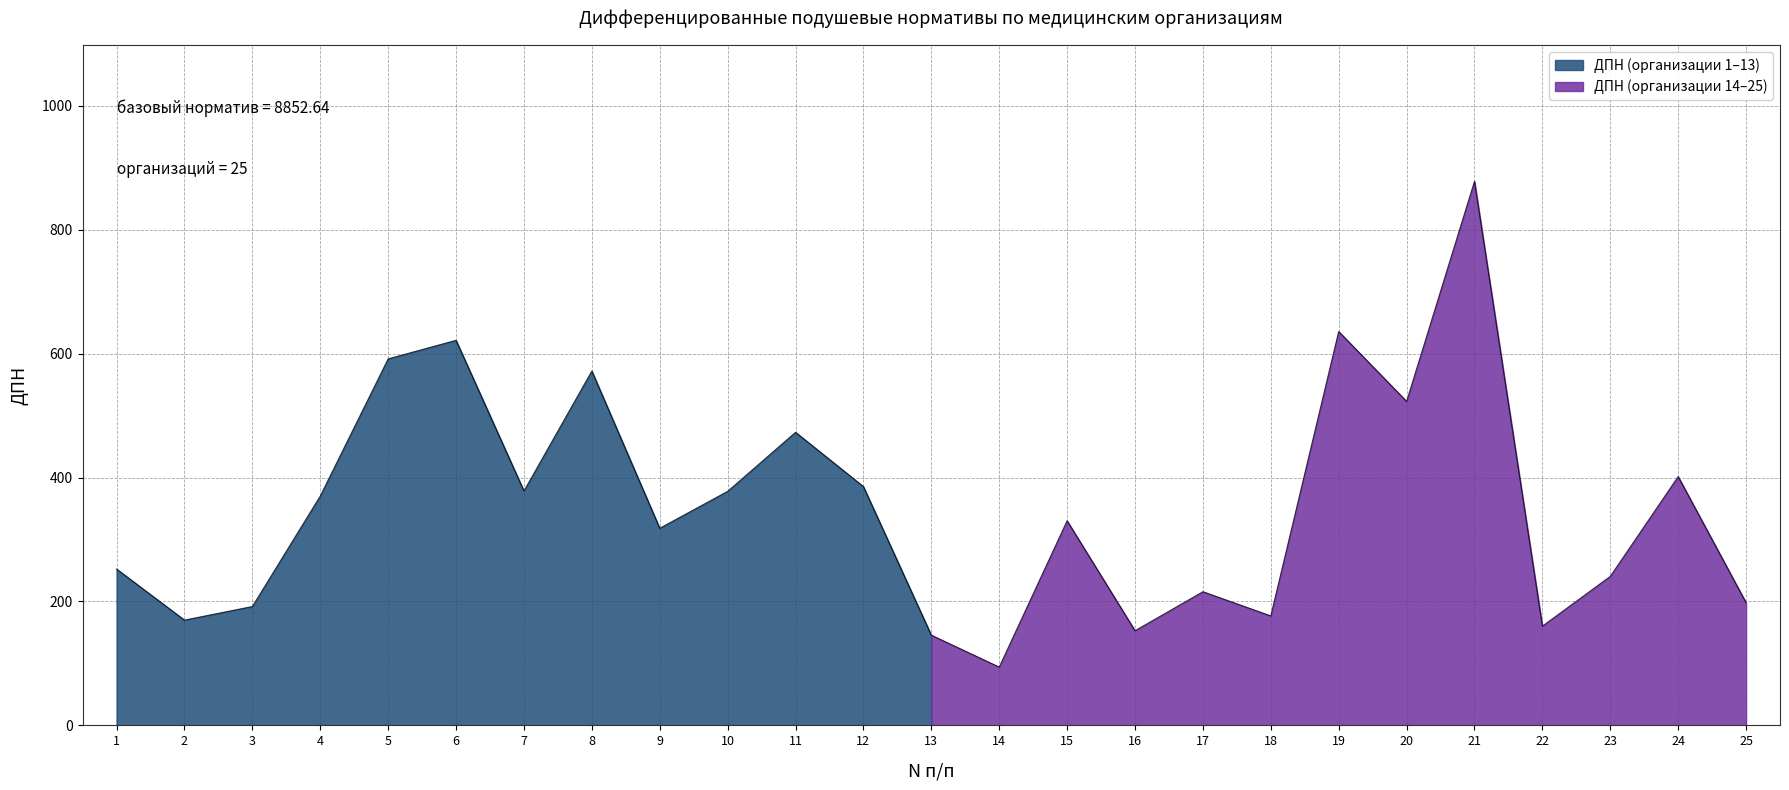

True or false: the data shows 240.5 at 23.

True